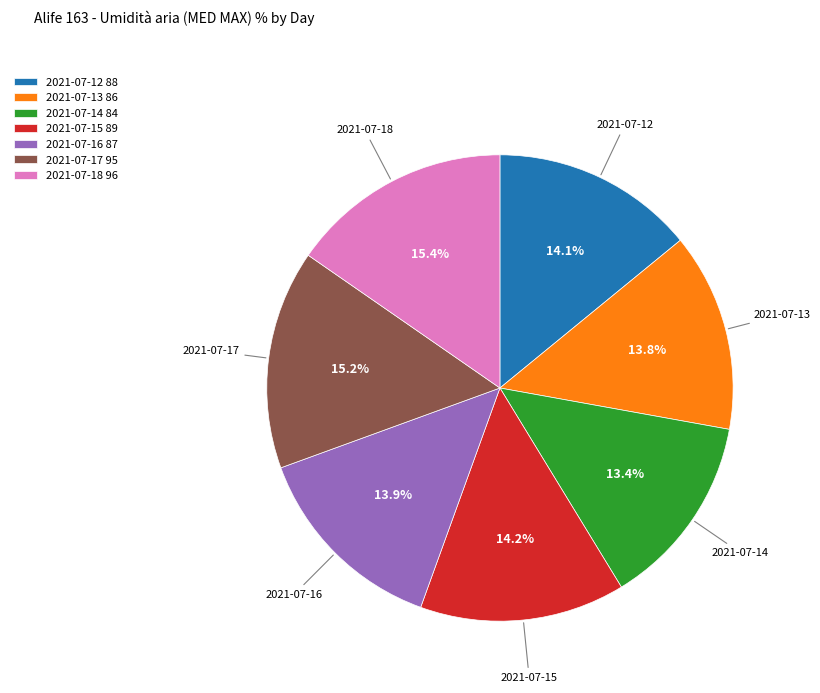

Does 2021-07-14 represent more than half of the total?

No